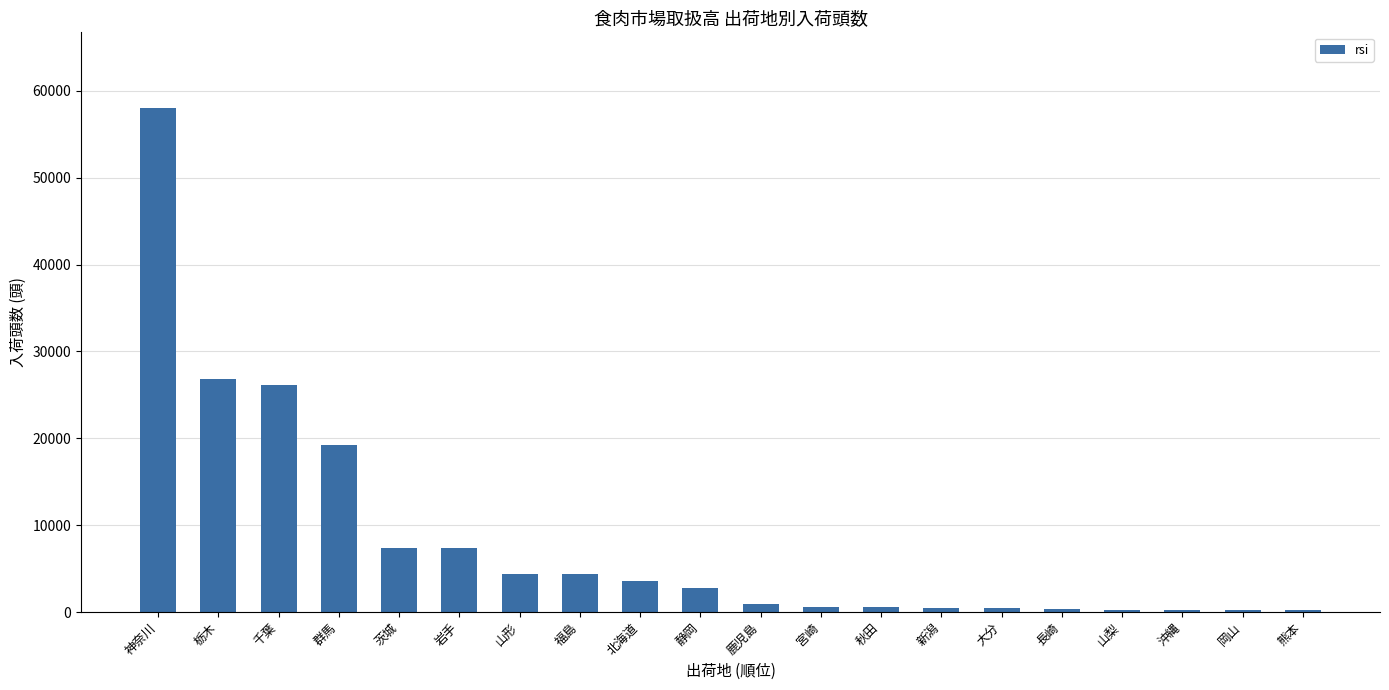

What is the sum of all values?

164436